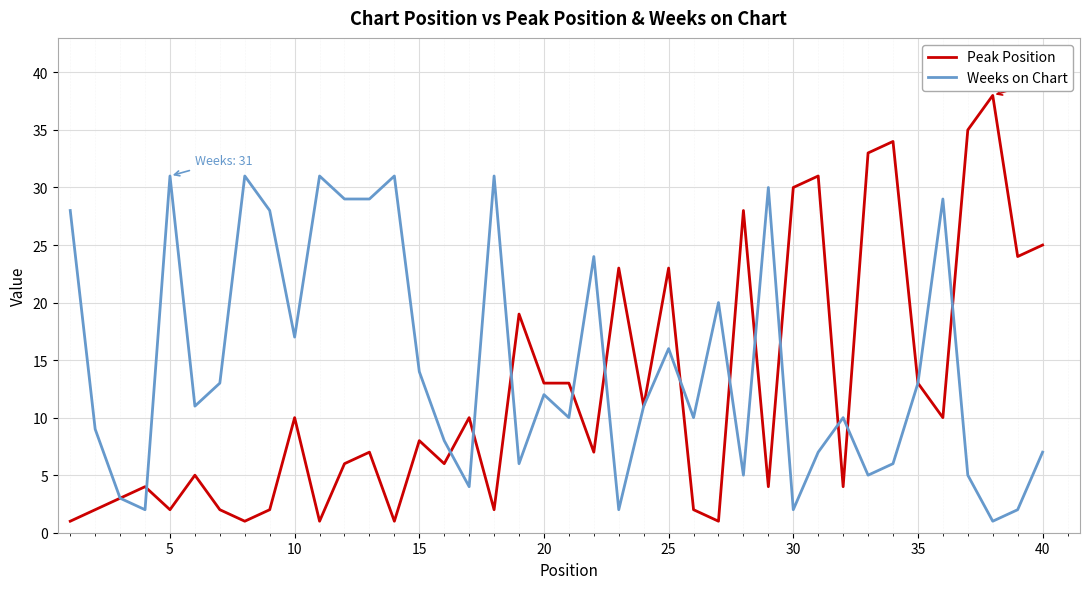

Reading left to right, list all the values displayed in this chart.

Peak Position: 1	2	3	4	2	5	2	1	2	10	1	6	7	1	8	6	10	2	19	13	13	7	23	11	23	2	1	28	4	30	31	4	33	34	13	10	35	38	24	25
Weeks on Chart: 28	9	3	2	31	11	13	31	28	17	31	29	29	31	14	8	4	31	6	12	10	24	2	11	16	10	20	5	30	2	7	10	5	6	13	29	5	1	2	7